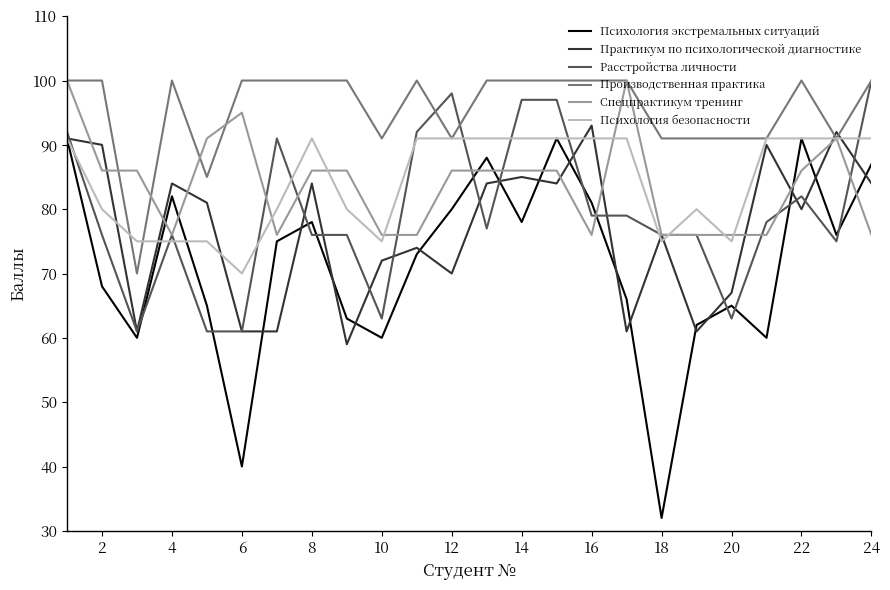

Which series has the largest total across all categories?

Производственная практика